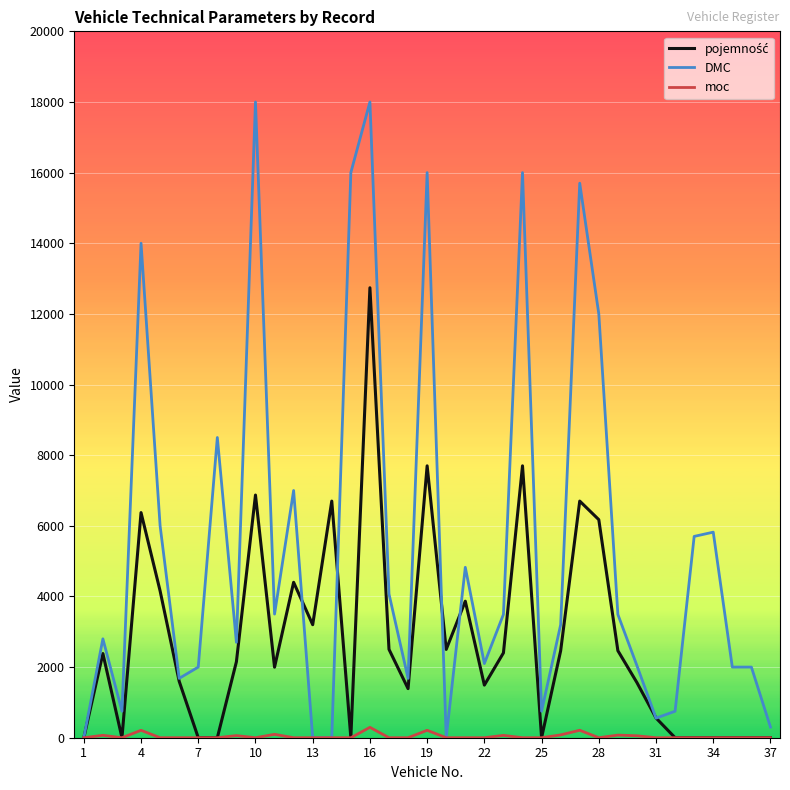

Does the chart display data point markers on the line(s)?

No